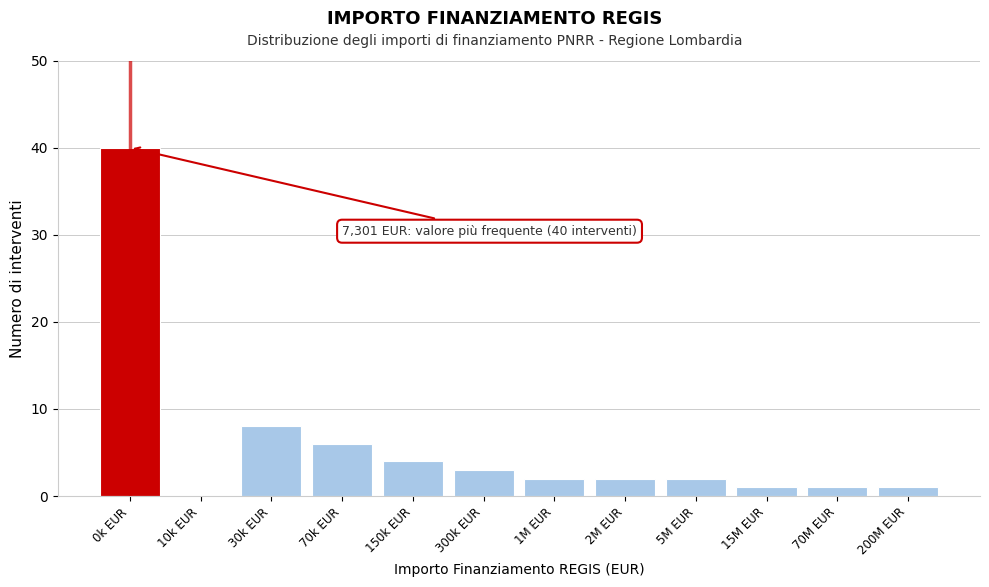

Reading right to left, transcribe all the data shown in this chart.

200M EUR=1	70M EUR=1	15M EUR=1	5M EUR=2	2M EUR=2	1M EUR=2	300k EUR=3	150k EUR=4	70k EUR=6	30k EUR=8	10k EUR=0	0k EUR=40